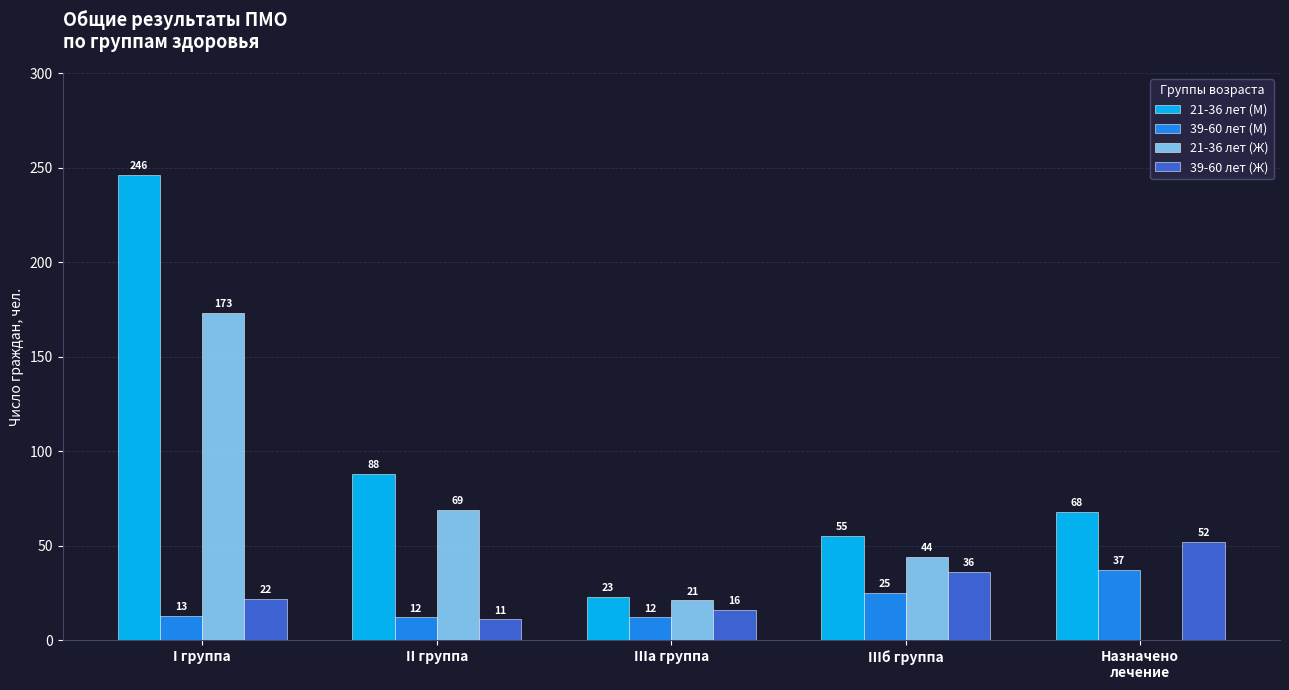

Reading left to right, extract all data points from this chart.

21-36 лет (М): I группа=246	II группа=88	IIIа группа=23	IIIб группа=55	Назначено
лечение=68
39-60 лет (М): I группа=13	II группа=12	IIIа группа=12	IIIб группа=25	Назначено
лечение=37
21-36 лет (Ж): I группа=173	II группа=69	IIIа группа=21	IIIб группа=44	Назначено
лечение=0
39-60 лет (Ж): I группа=22	II группа=11	IIIа группа=16	IIIб группа=36	Назначено
лечение=52